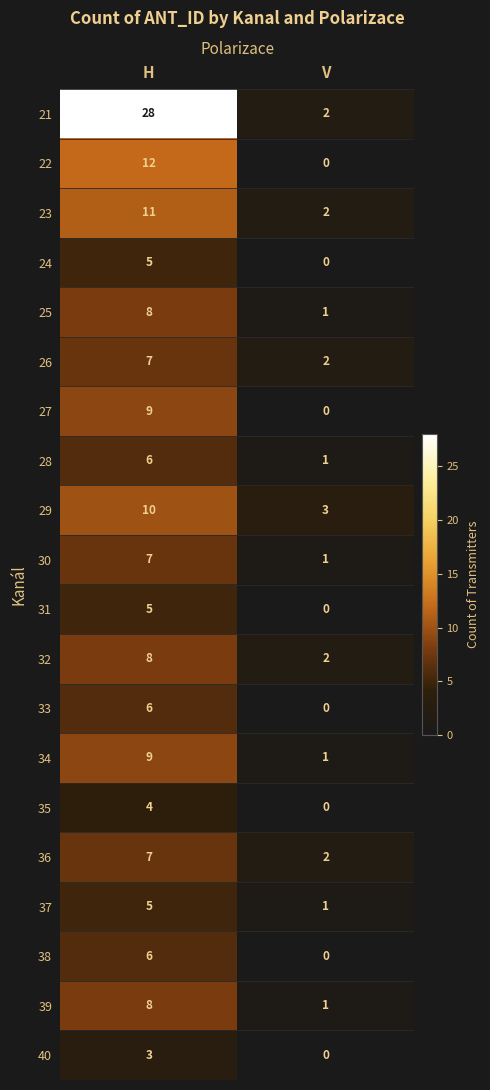

What is the maximum value shown in the chart?

28